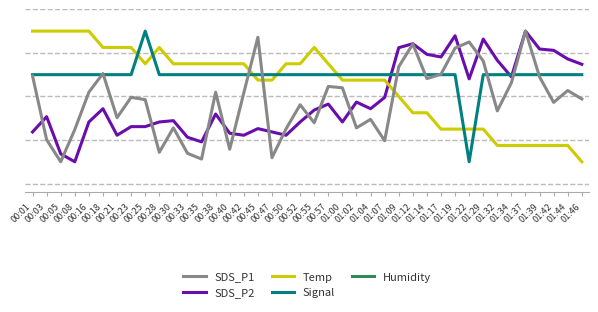

What is the average value of the SDS_P1 series?

19.0